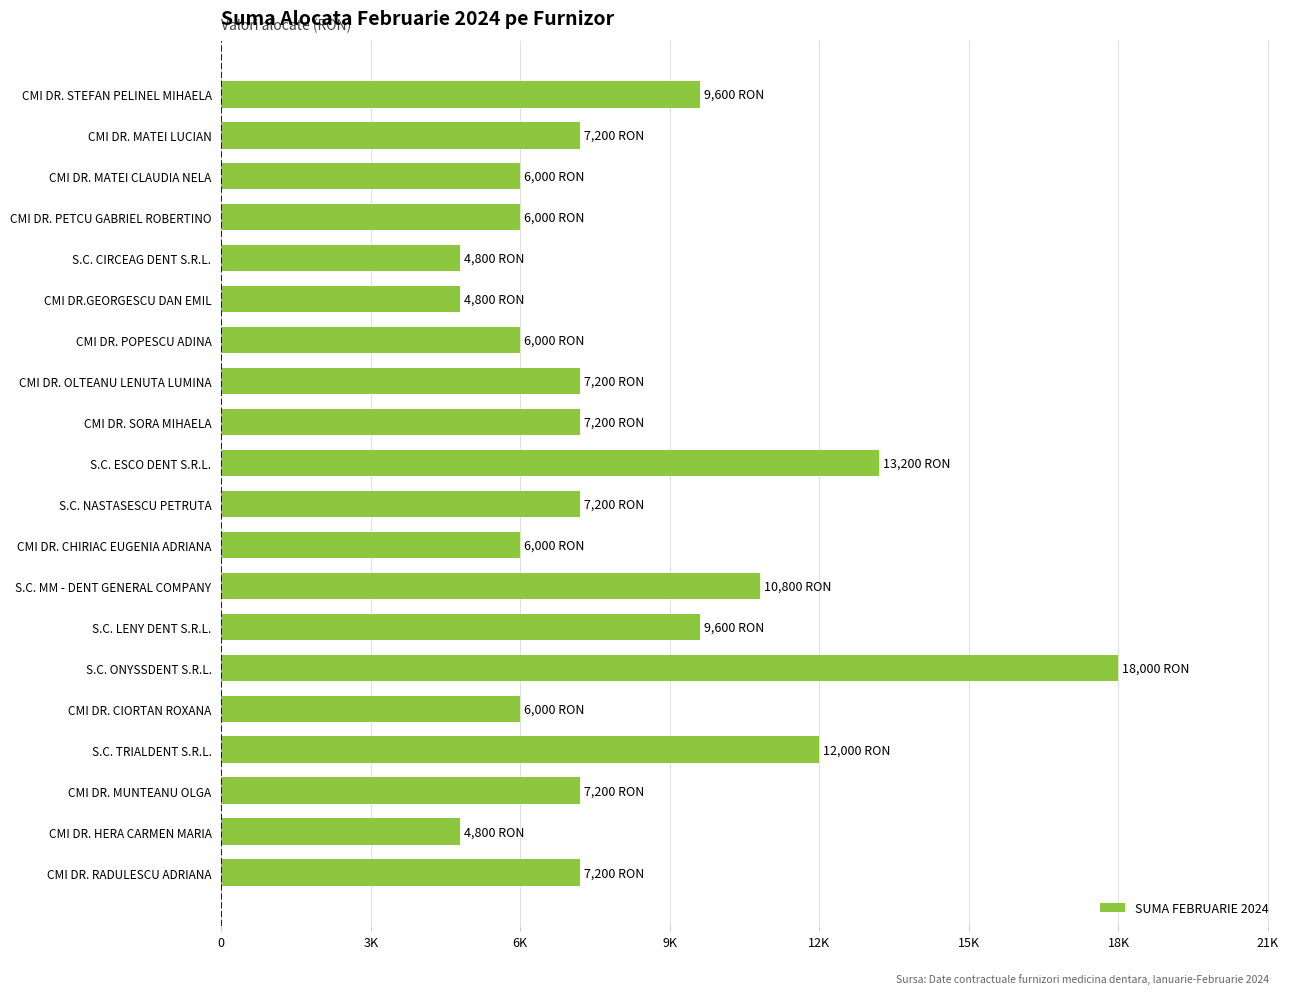

Are the bars horizontal?

Yes